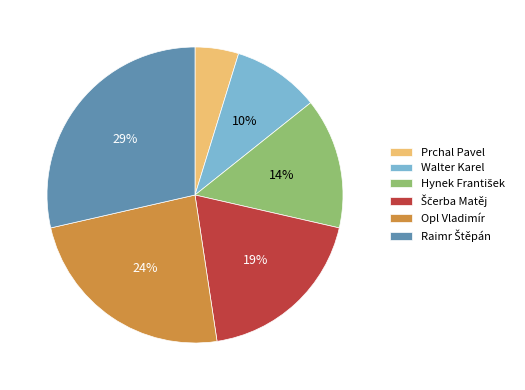

To the nearest percent, what portion does Prchal Pavel represent?

5%